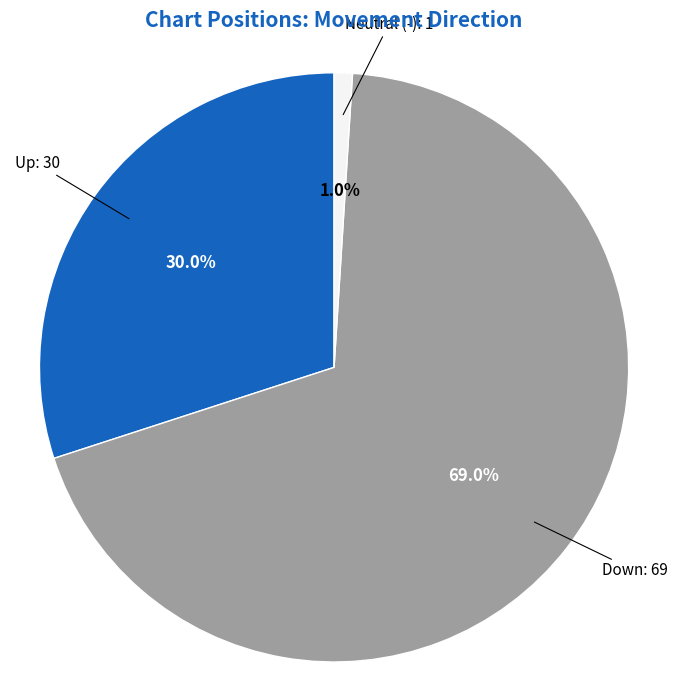

Is there any slice that represents more than half of the pie?

Yes